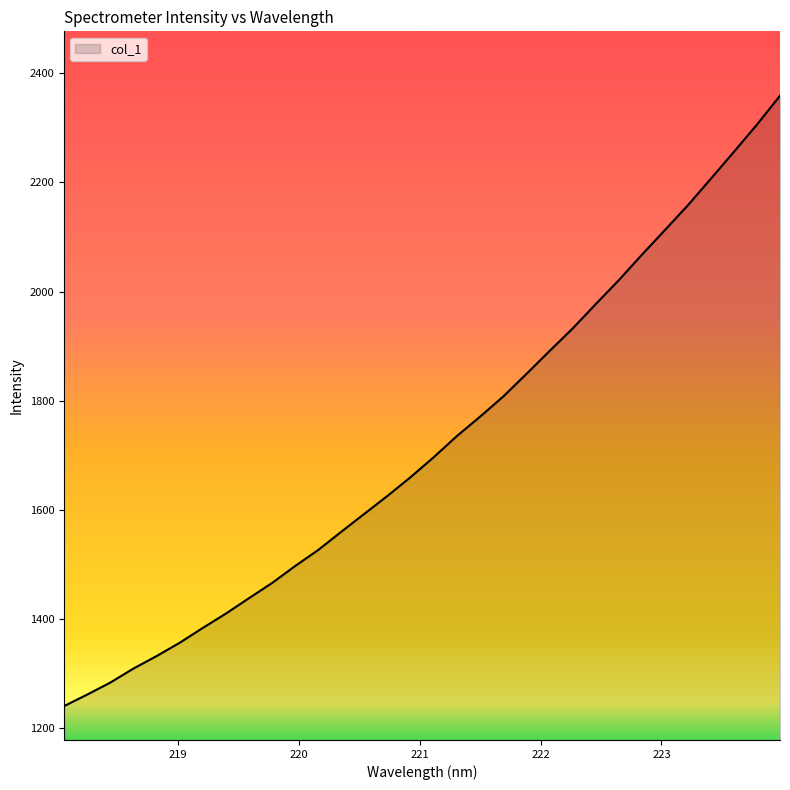

What is the difference between the maximum and minimum values?

1118.5